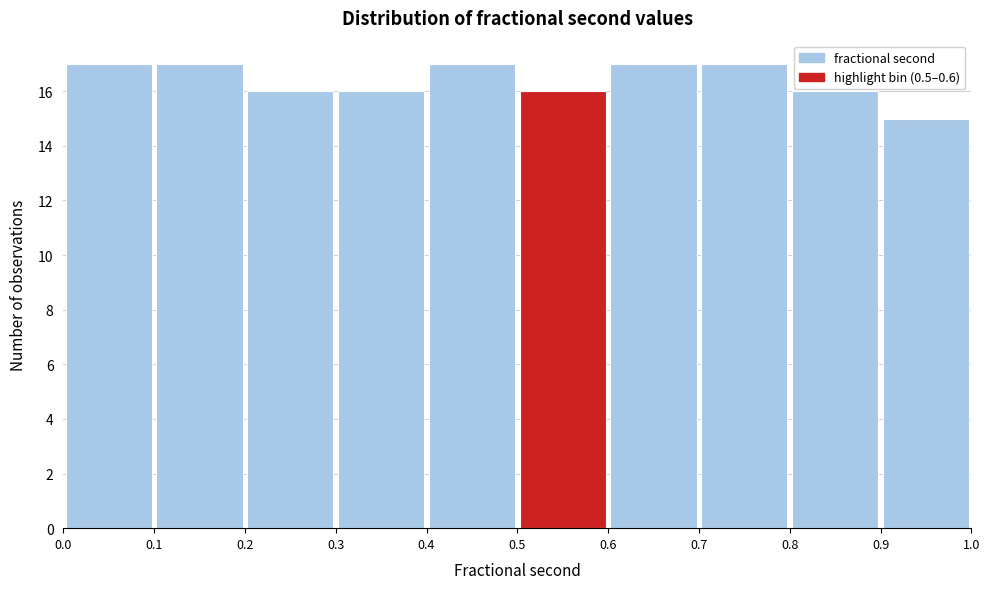

Reading left to right, list every bar in this chart as the range it spans on the x-axis followed by its height. The values are not printed on the chart, so give them approximately, as read against the axis.

0.0 to 0.1: 17
0.1 to 0.2: 17
0.2 to 0.3: 16
0.3 to 0.4: 16
0.4 to 0.5: 17
0.5 to 0.6: 16
0.6 to 0.7: 17
0.7 to 0.8: 17
0.8 to 0.9: 16
0.9 to 1.0: 15